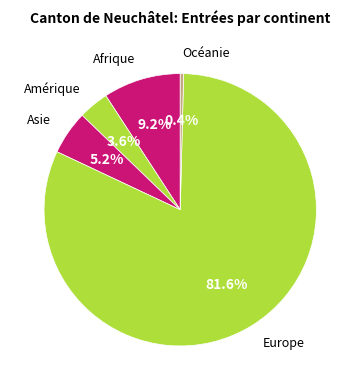

How many slices are in this pie chart?

5